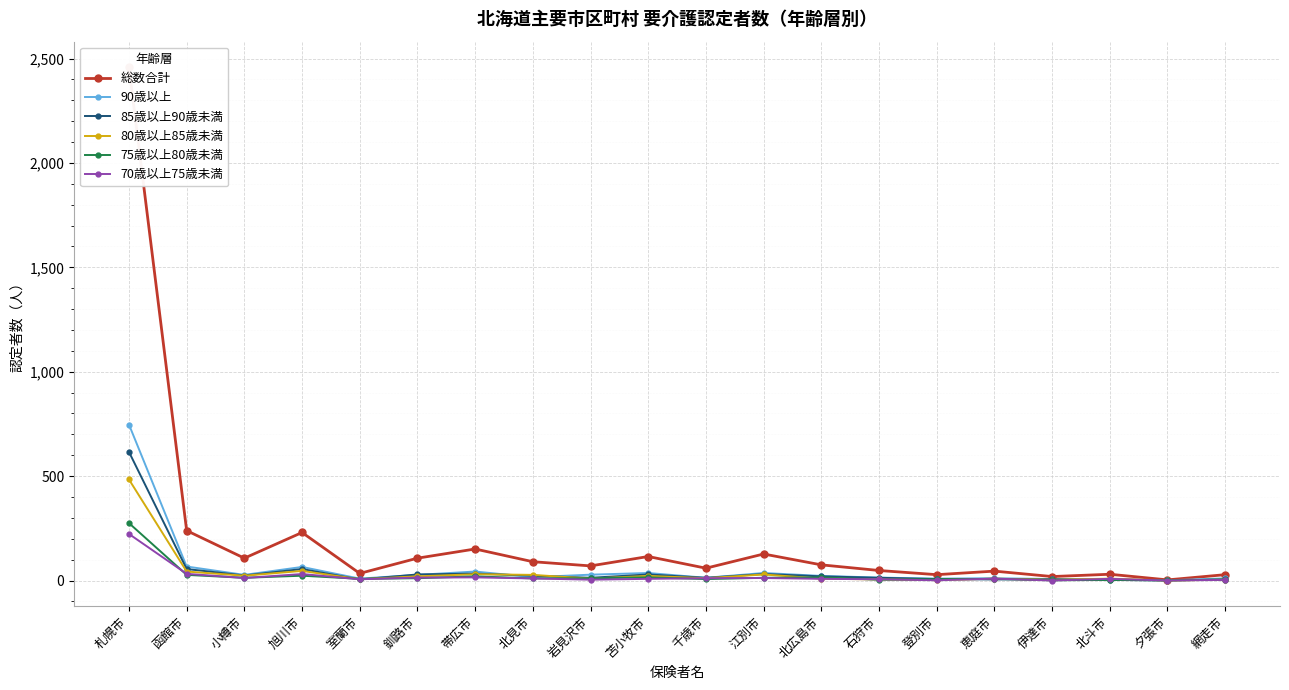

Rank the categories by 85歳以上90歳未満 value from highest to lowest.

札幌市, 函館市, 旭川市, 帯広市, 江別市, 釧路市, 苫小牧市, 小樽市, 北見市, 北広島市, 岩見沢市, 千歳市, 石狩市, 登別市, 伊達市, 室蘭市, 恵庭市, 網走市, 北斗市, 夕張市